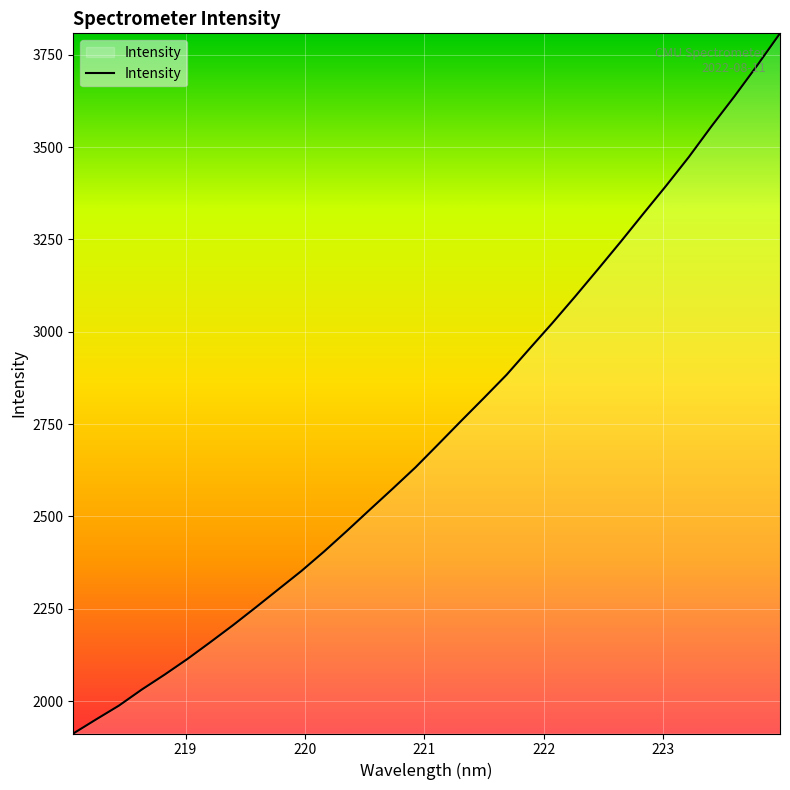

What is the difference between the maximum and minimum values?

1896.3